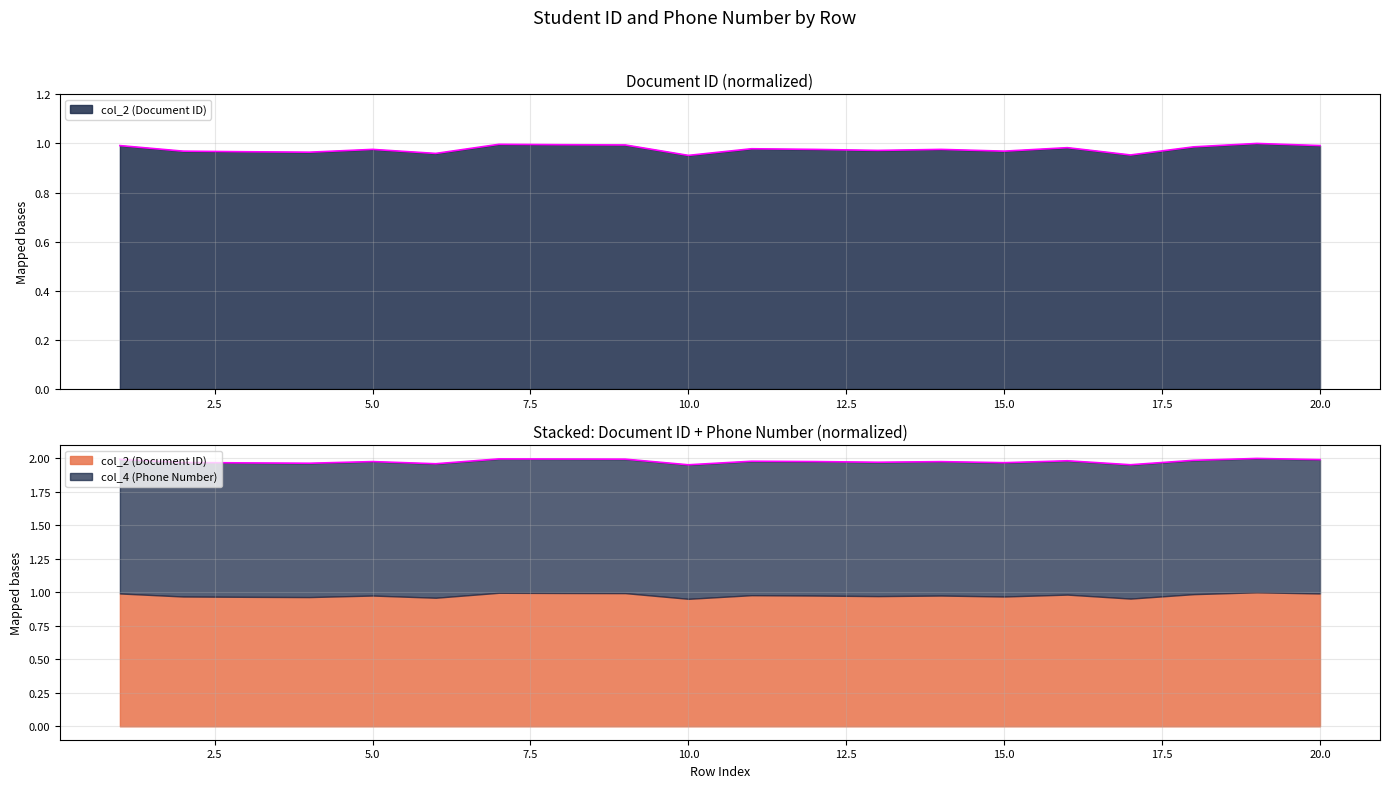

List the labels in order of value, largest first.

19, 7, 8, 9, 20, 1, 18, 16, 11, 5, 14, 12, 13, 15, 2, 3, 4, 6, 17, 10